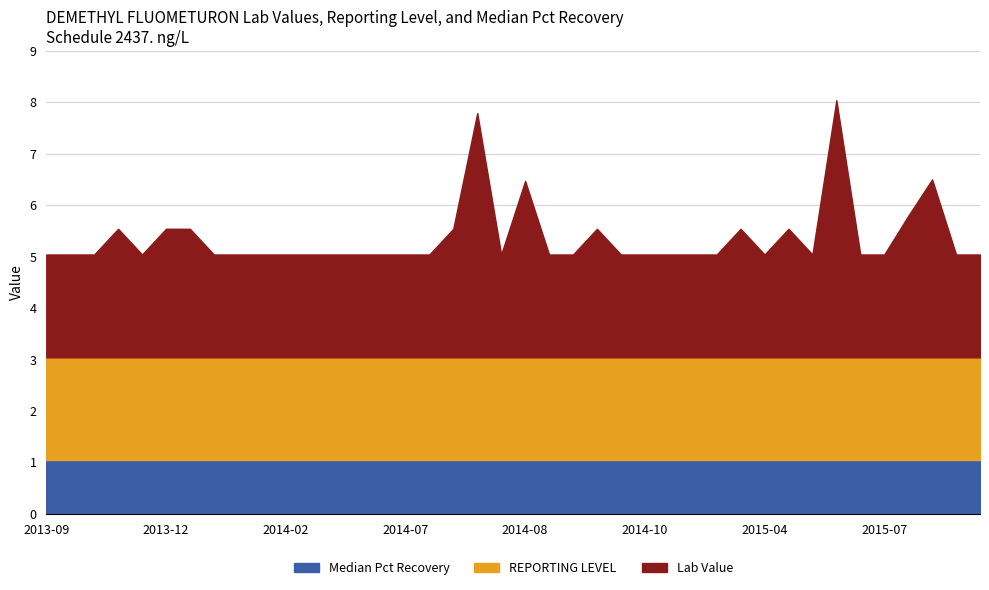

What is the label of the 11th point from the left?

2014-02-19